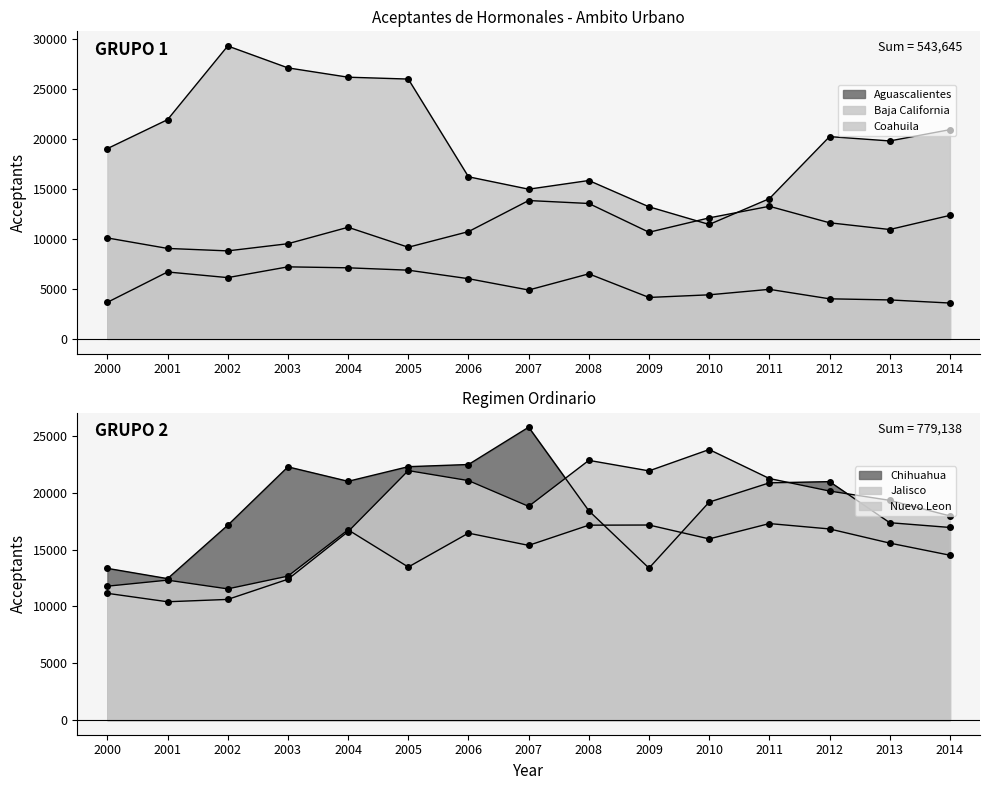

Where is the first local maximum for Baja California?

2002